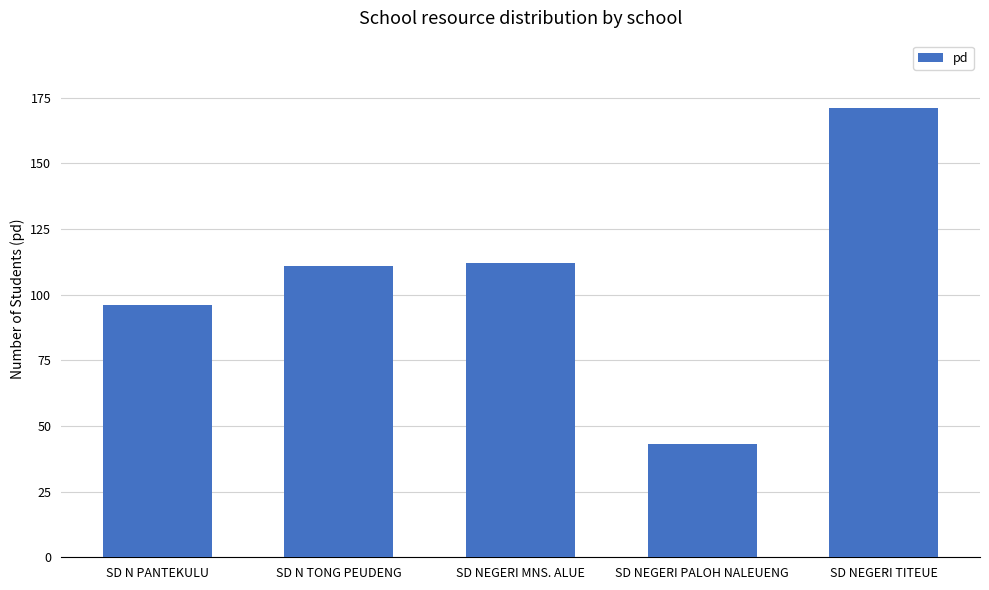

What is the difference between the second highest and second lowest values?

16